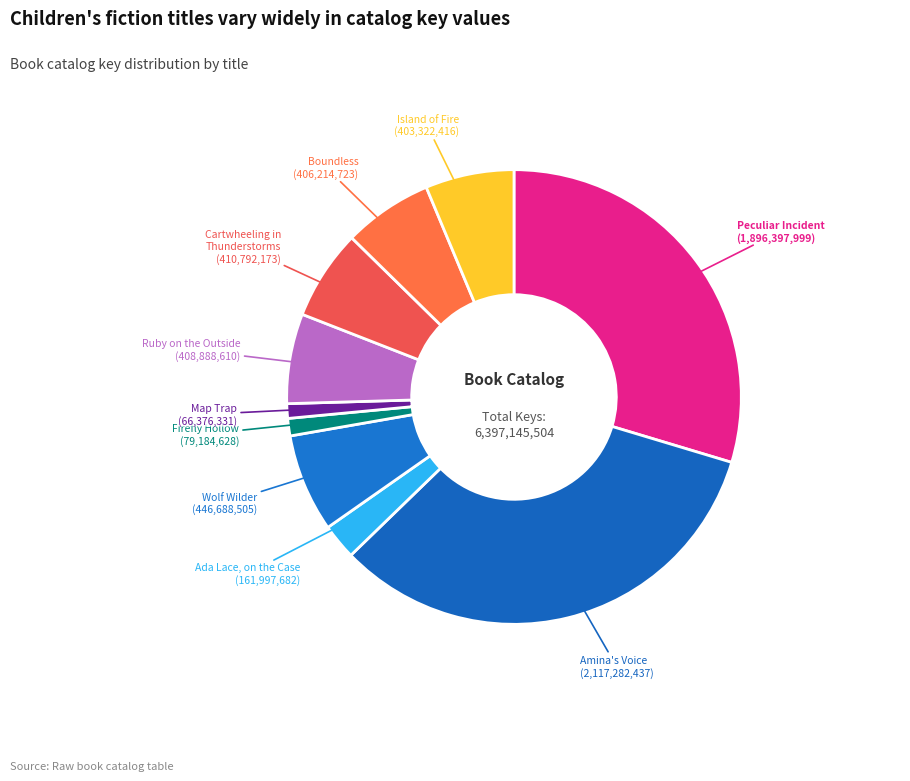

What is the largest slice in the pie chart?

Amina's Voice